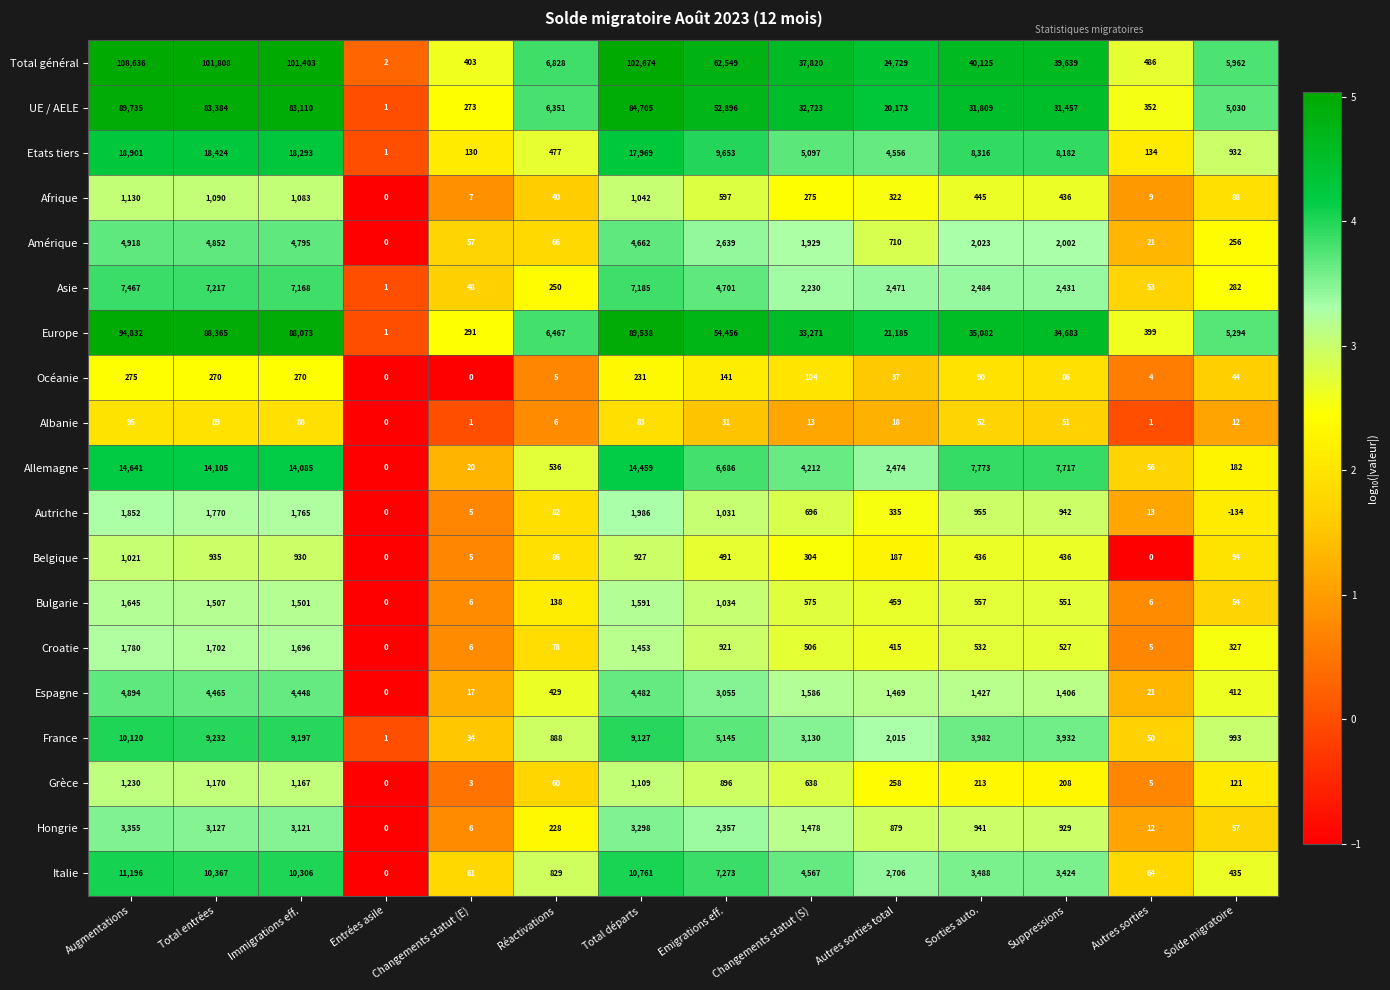

What is the minimum value shown in the chart?

-134